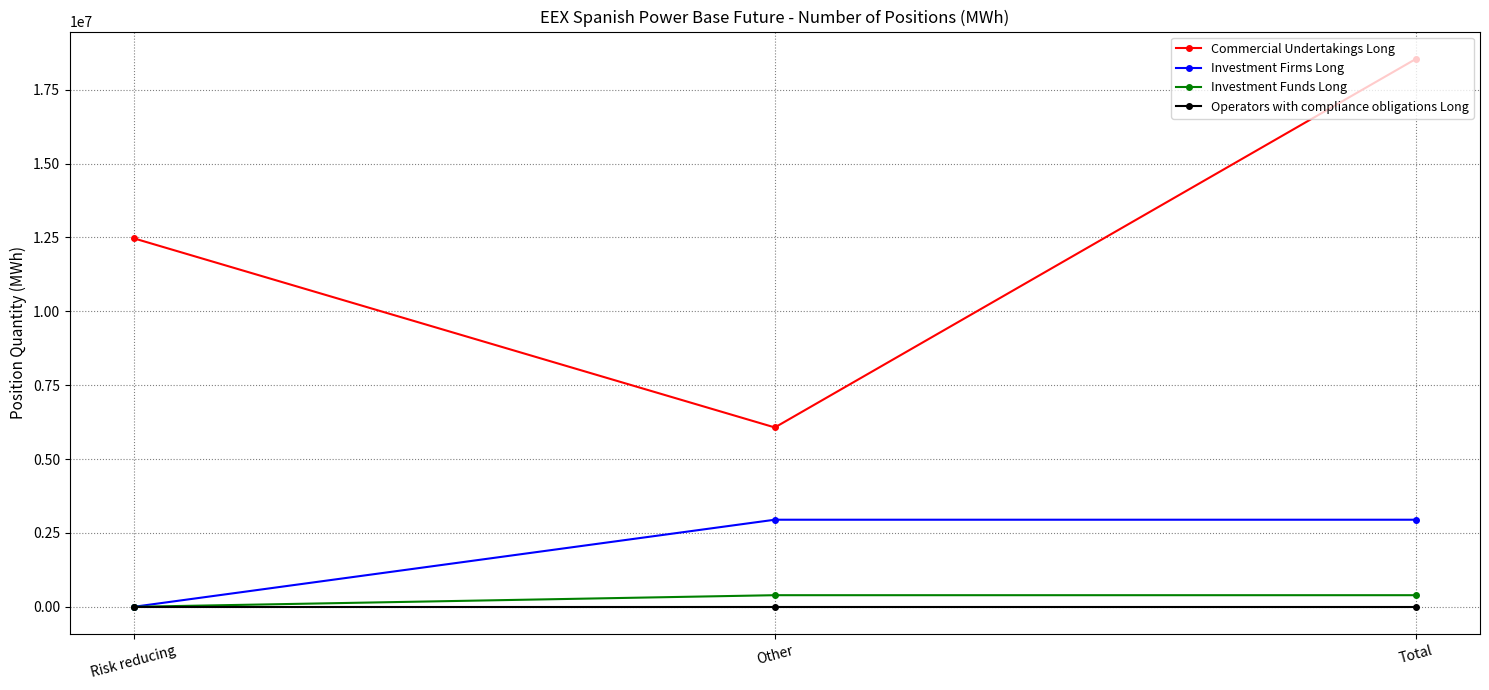

Reading left to right, transcribe all the data shown in this chart.

Commercial Undertakings Long: 12469932	6069441	18539373
Investment Firms Long: 0	2947185	2947185
Investment Funds Long: 0	393156	393156
Operators with compliance obligations Long: 0	0	0